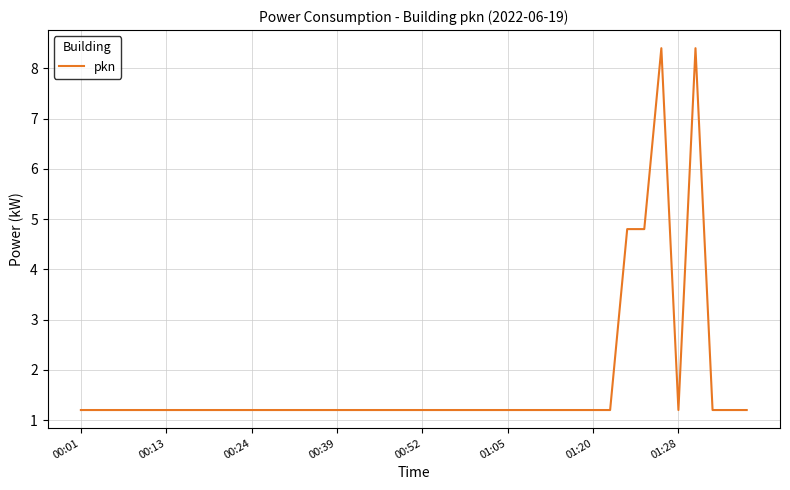

What is the difference between the maximum and minimum values?

7.2